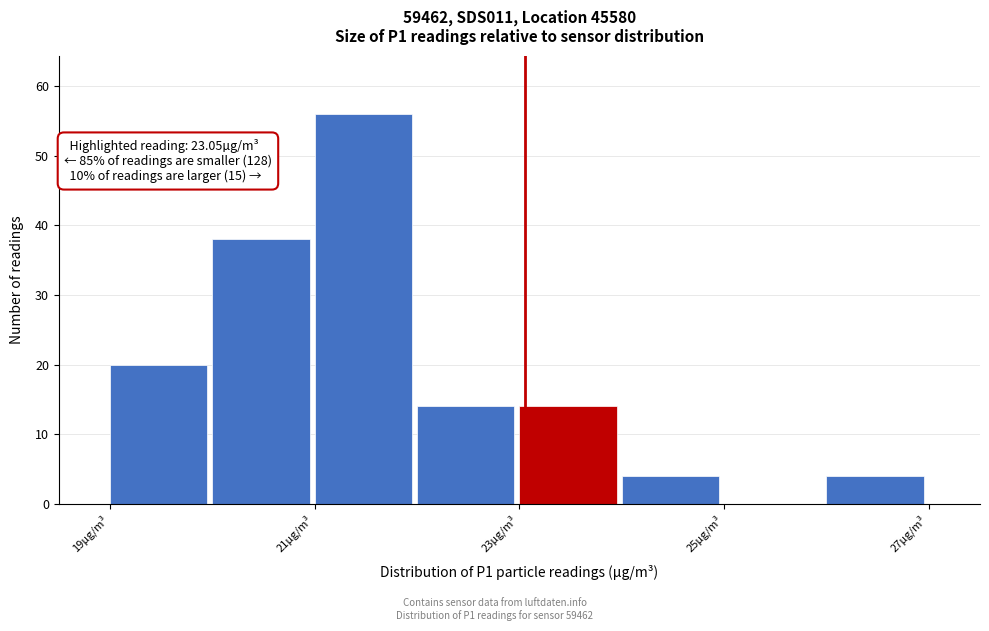

Over which range of the x-axis is the bar tallest?

21 to 22